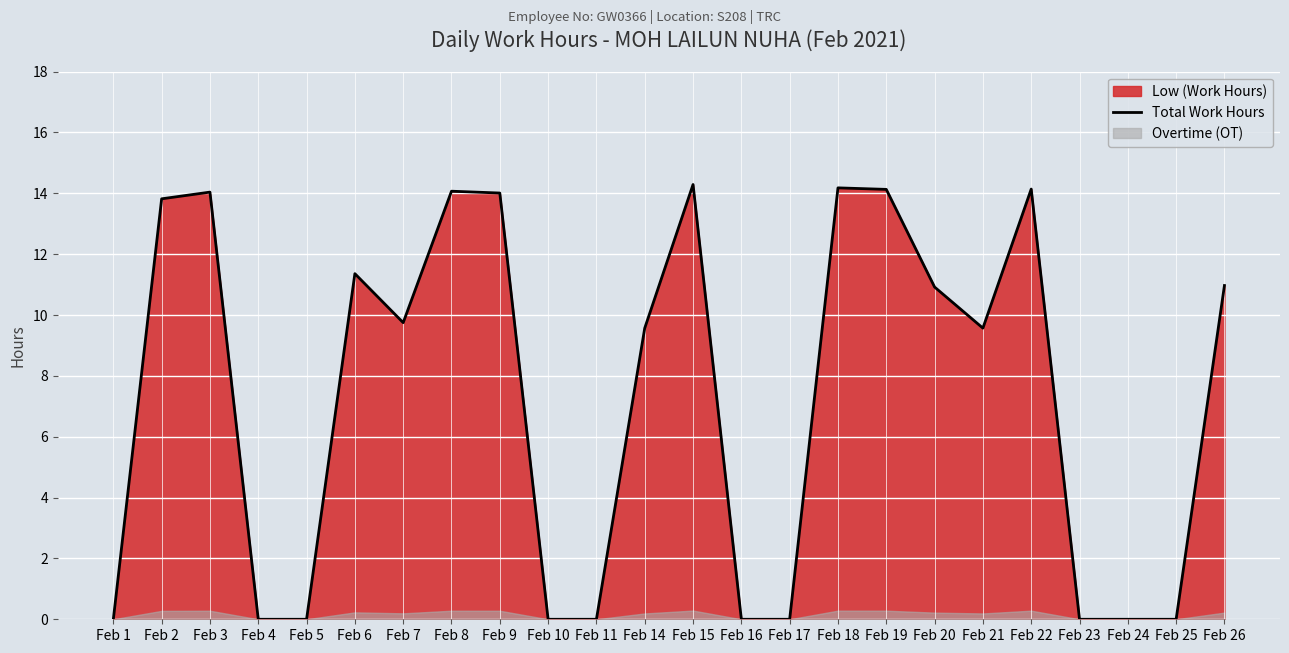

What is the difference between the maximum and minimum values?

14.3